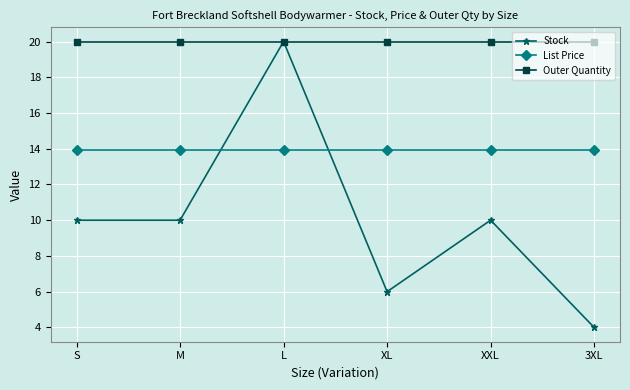

The Stock series shows 6.7 at 3XL. True or false?

False